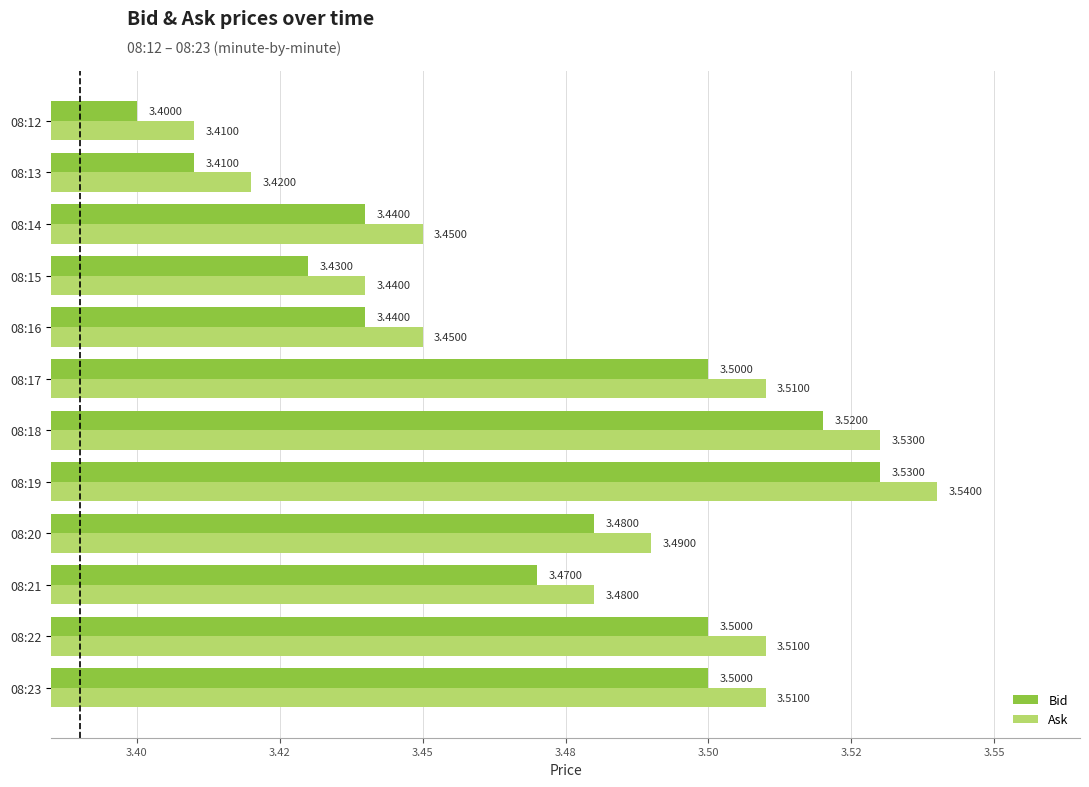

At which label is Ask closest to 3?

08:12